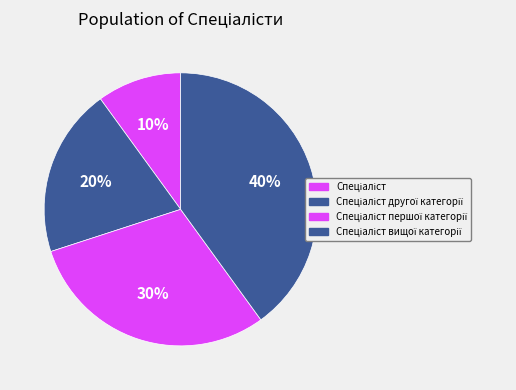

Which has a higher value, Спеціаліст вищої категорії or Спеціаліст першої категорії?

Спеціаліст вищої категорії